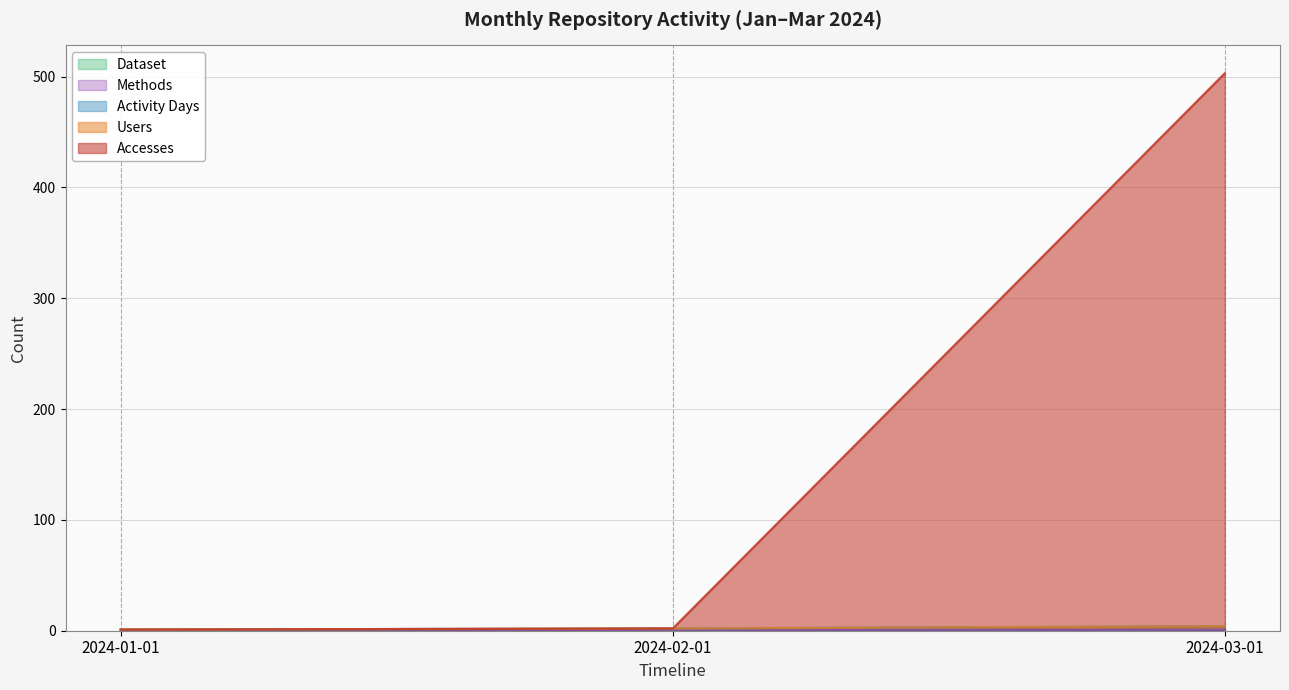

Which category has the lowest value in the Users series?

2024-01-01